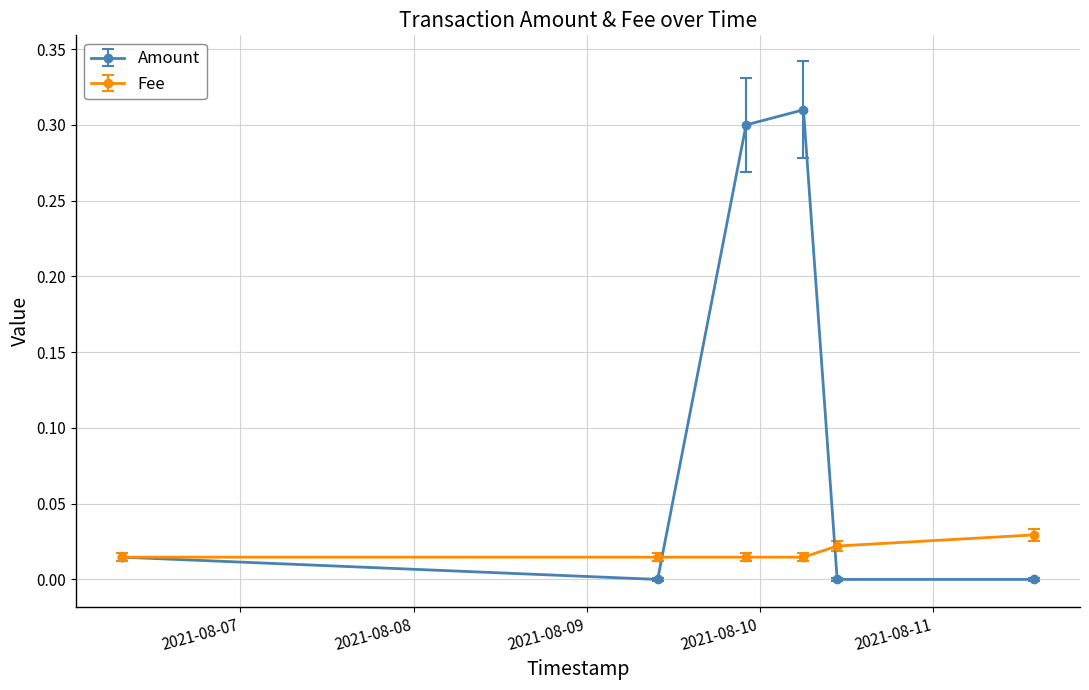

Which series has the widest spread of values?

Amount